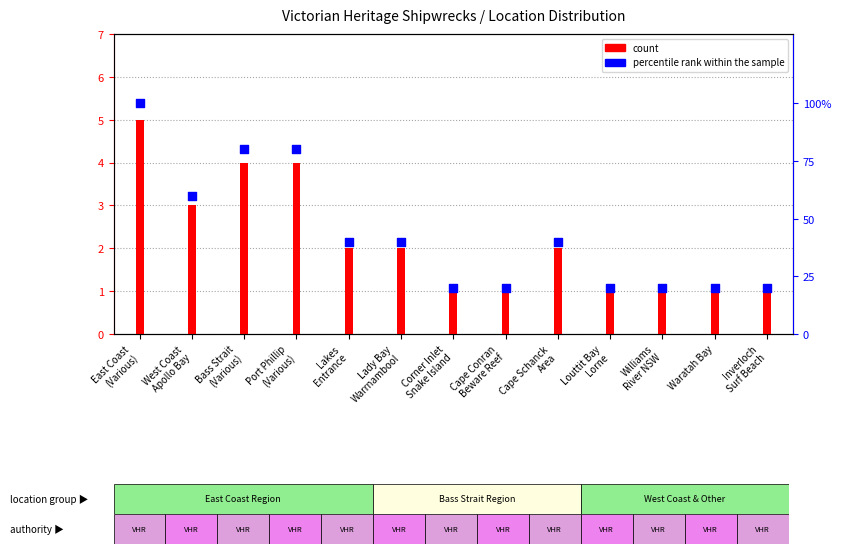

Which series has the widest spread of Y values?

count